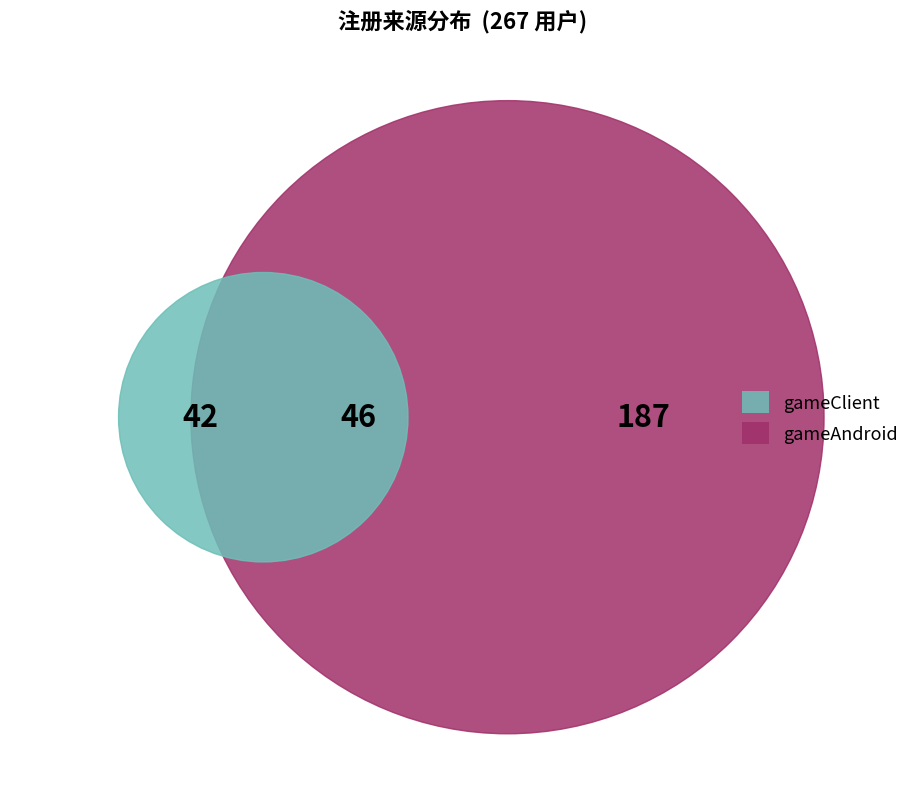

True or false: gameH5 accounts for 12% of the total.

False